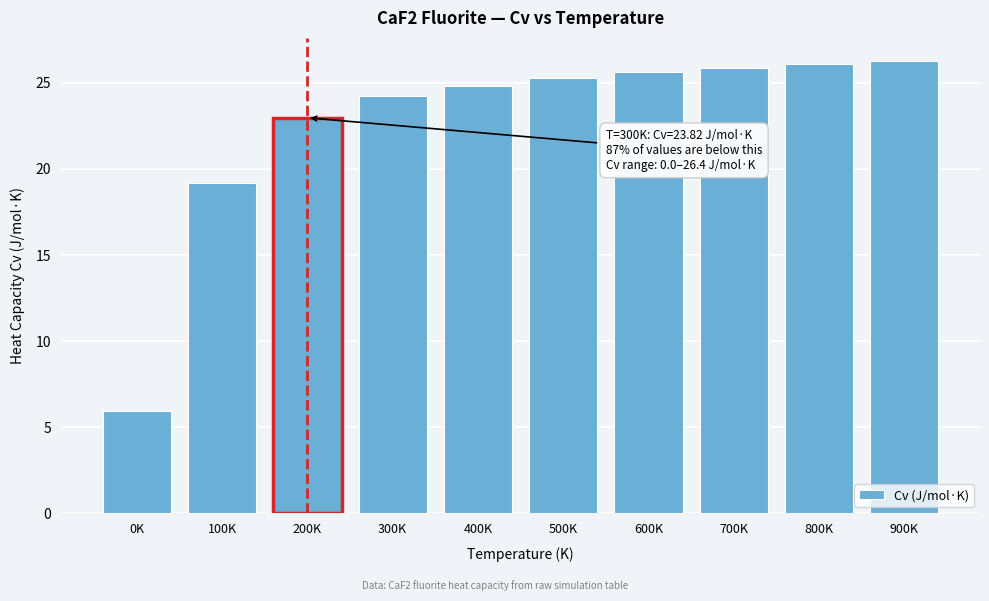

Reading left to right, extract all data points from this chart.

0K=5.9	100K=19.2	200K=23.0	300K=24.2	400K=24.8	500K=25.3	600K=25.6	700K=25.9	800K=26.1	900K=26.3